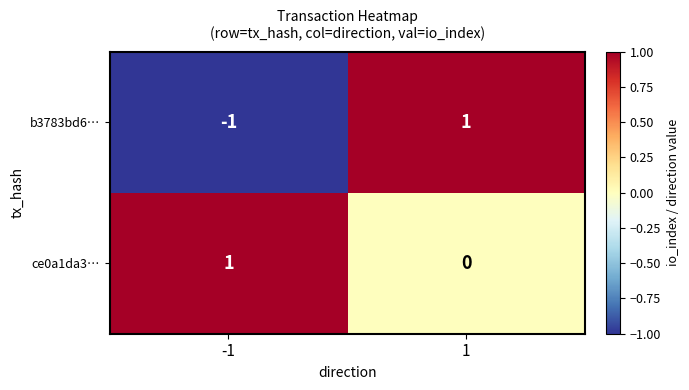

List the series in order of their overall mean, highest first.

ce0a1da3…, b3783bd6…